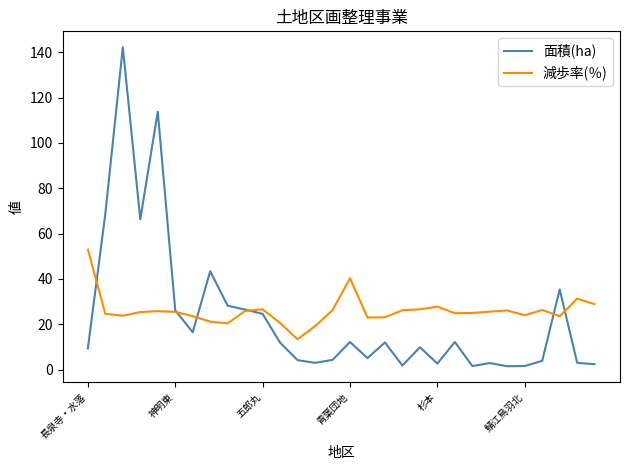

In 減歩率(％), how many points are lower than both neighbors (excluding endpoints)?

7